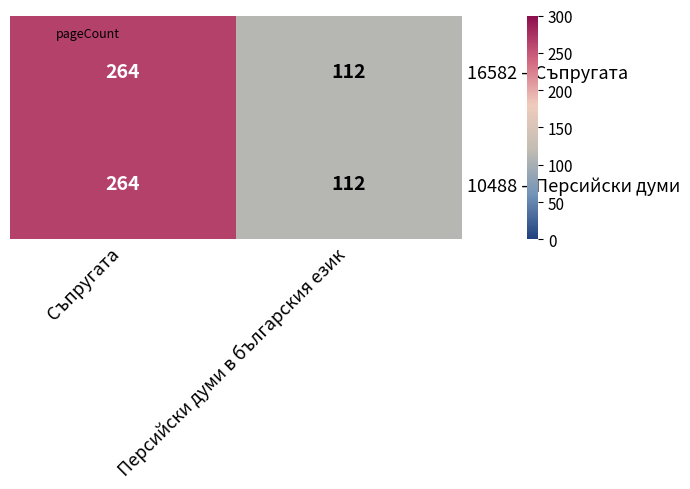

The value of 10488 – Персийски думи at Персийски думи в българския език is 146. True or false?

False